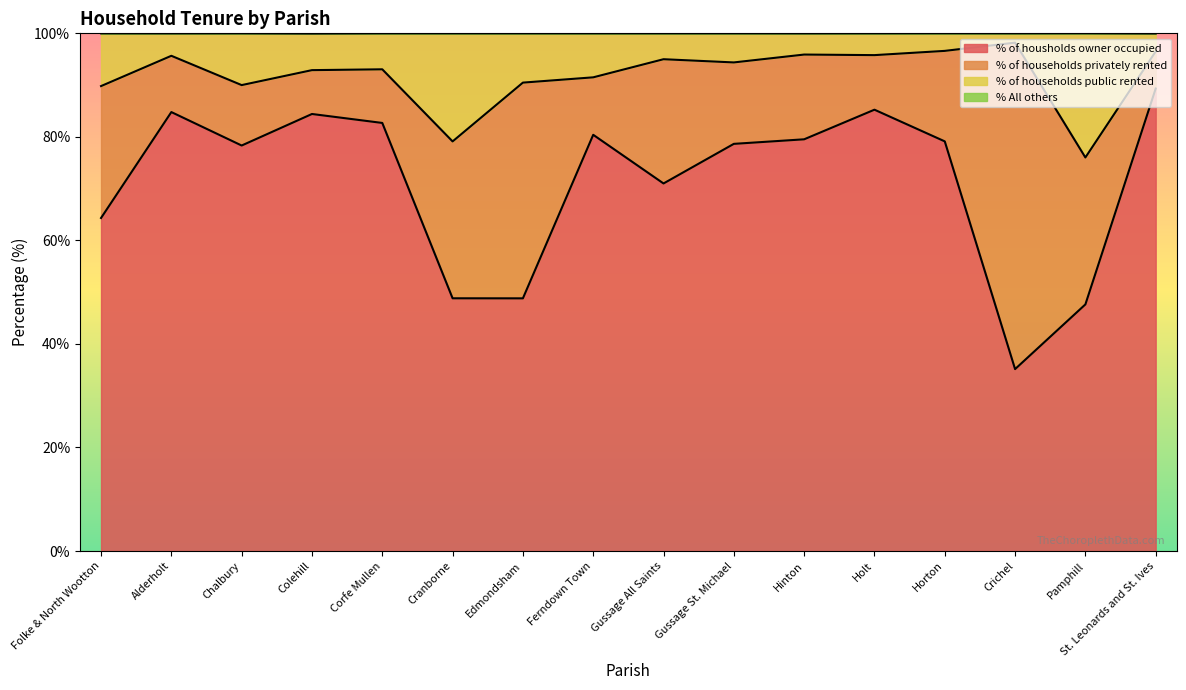

What is the total value across all series at Corfe Mullen?

100.0